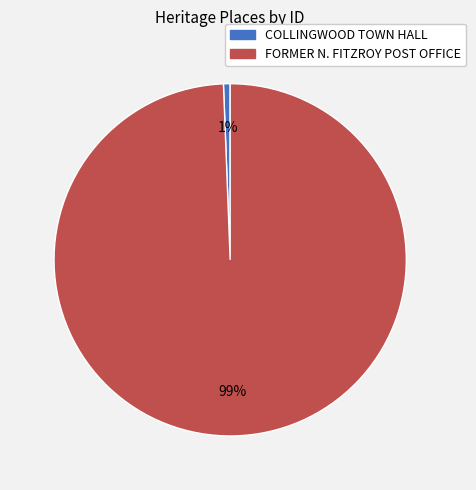

To the nearest percent, what is the average slice percentage?

50%